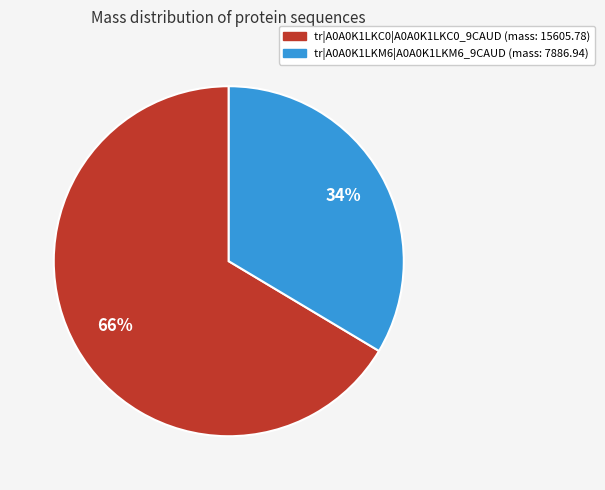

Which slice represents more than half of the pie?

tr|A0A0K1LKC0|A0A0K1LKC0_9CAUD